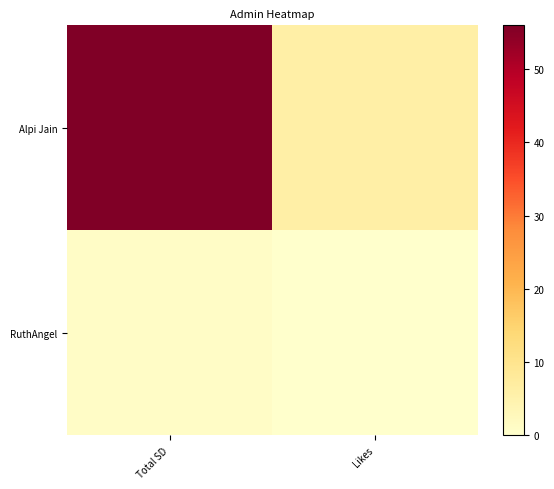

At how many categories does at least one series exceed 50?

1